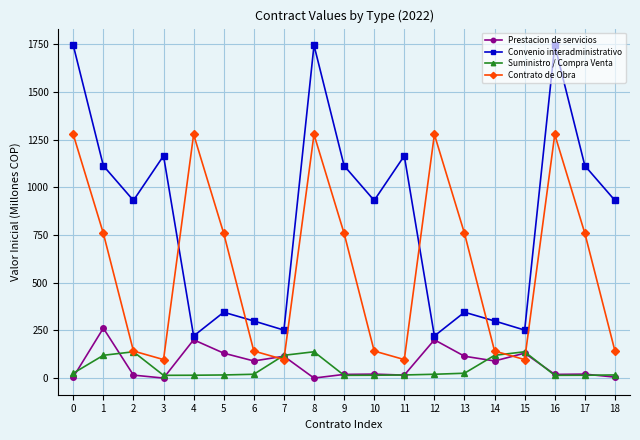

Between 1 and 2, which series saw the biggest shift?

Contrato de Obra